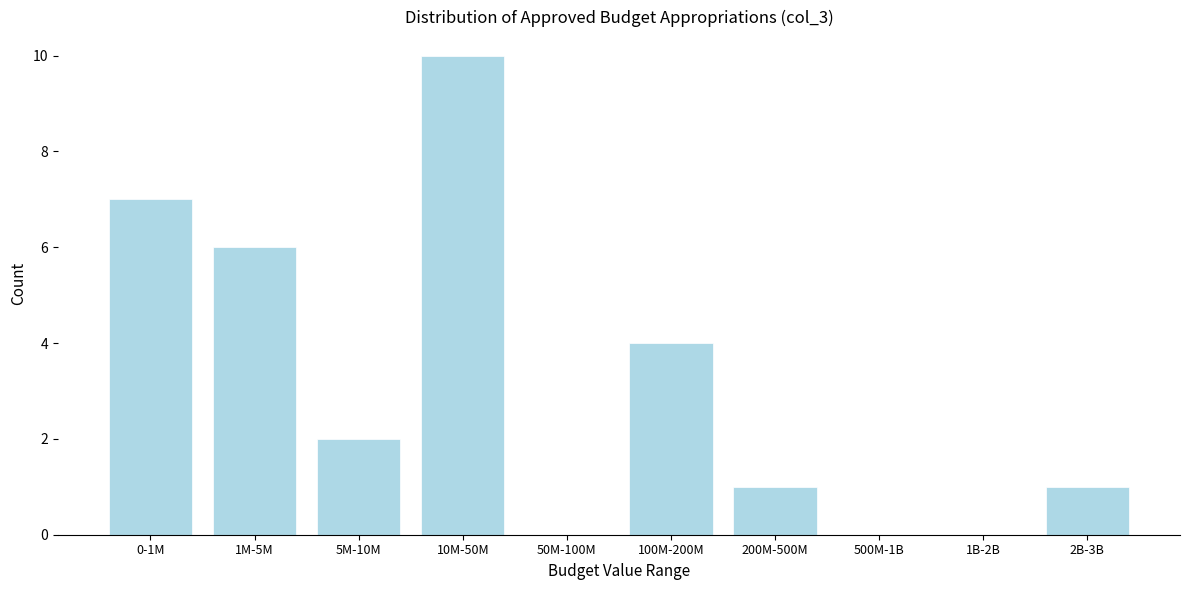

Reading right to left, what are all the values shown in this chart?

2B-3B=1	1B-2B=0	500M-1B=0	200M-500M=1	100M-200M=4	50M-100M=0	10M-50M=10	5M-10M=2	1M-5M=6	0-1M=7